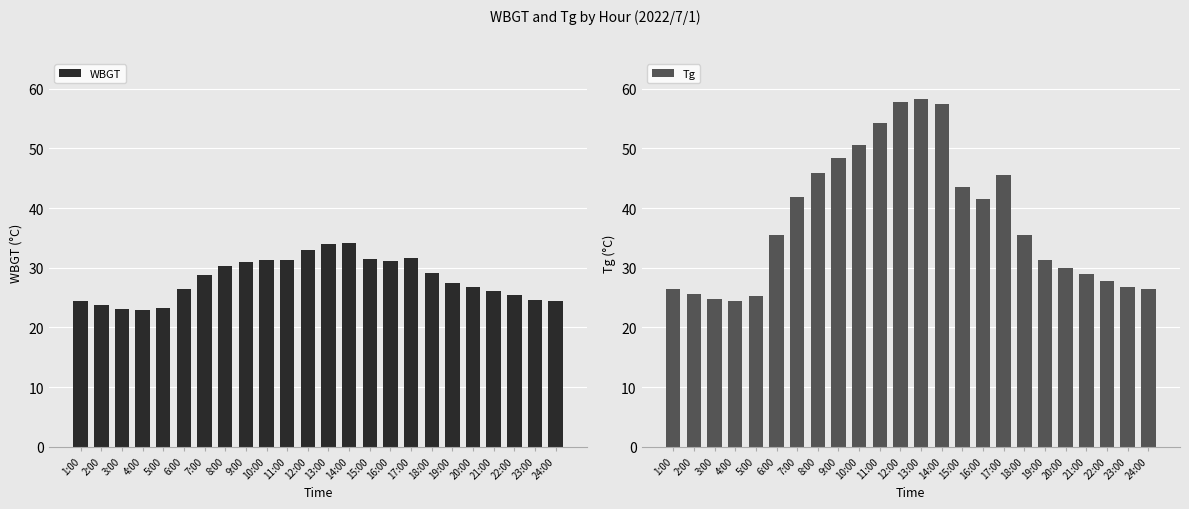

How many bars are there in total?

48